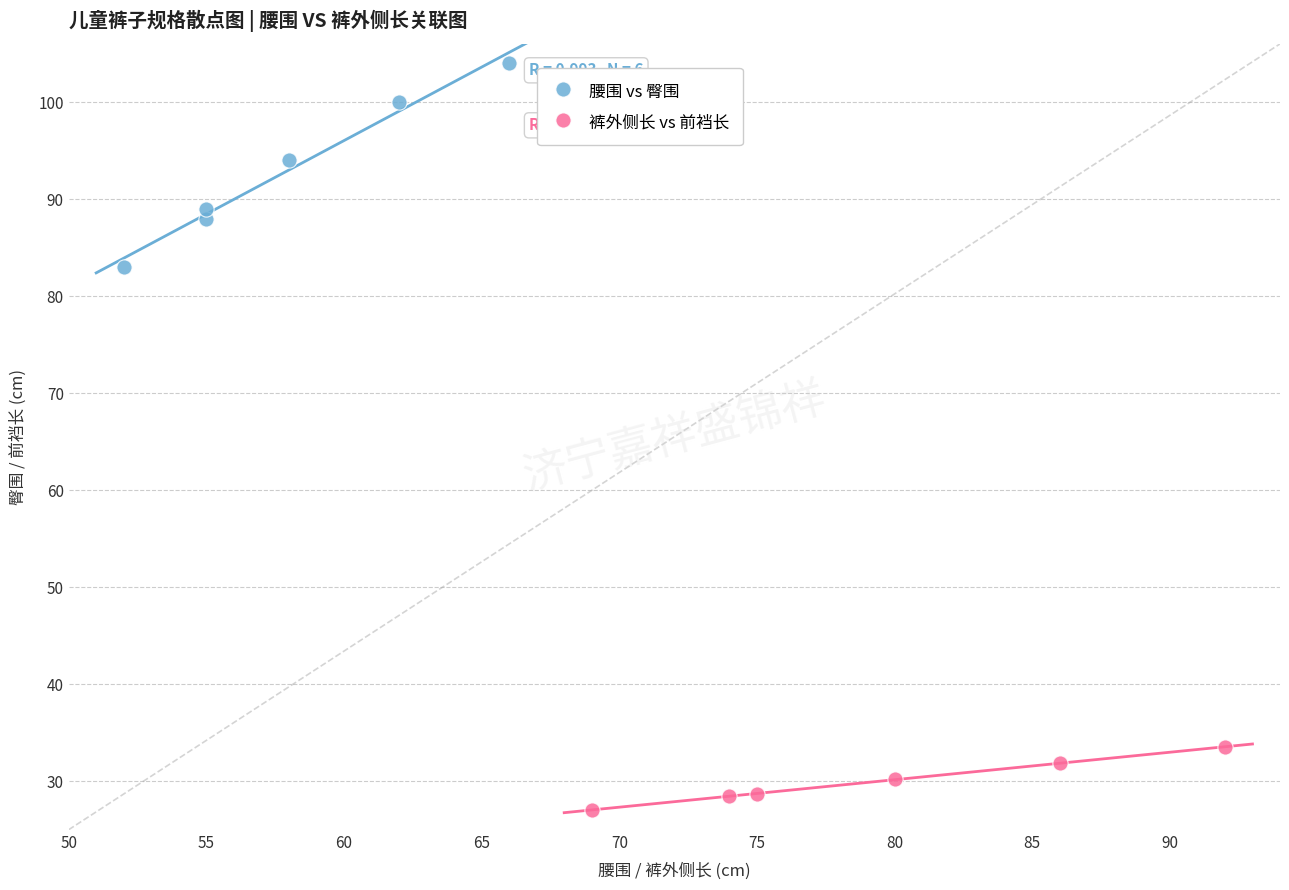

Which series has the widest spread of Y values?

腰围 vs 臀围